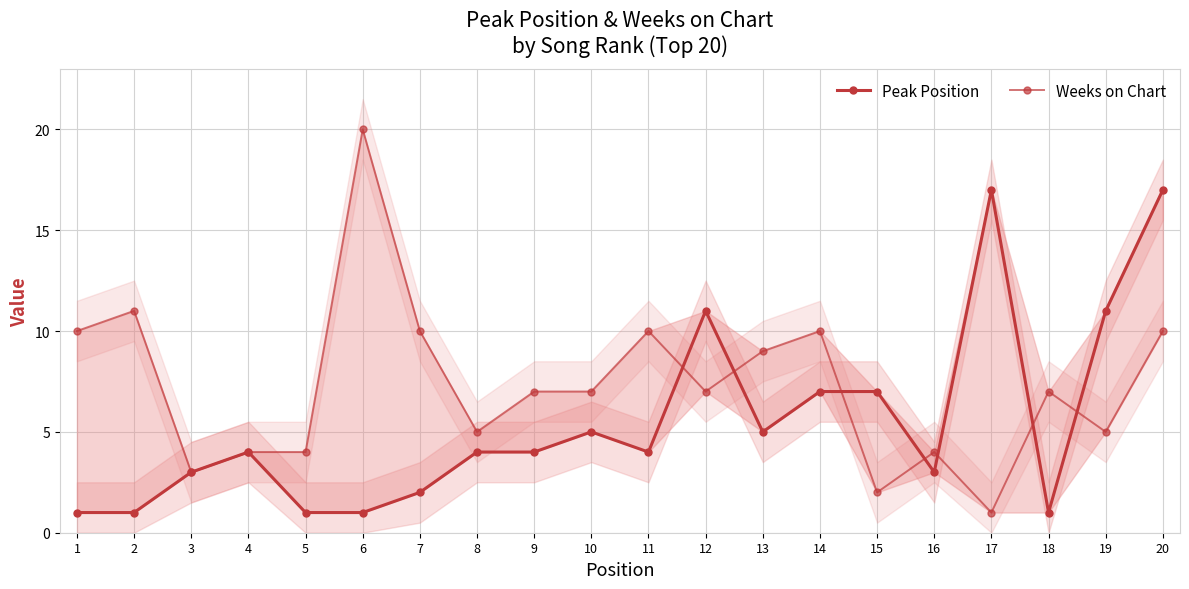

What is the value of the Peak Position point at the 17th from the left?

17